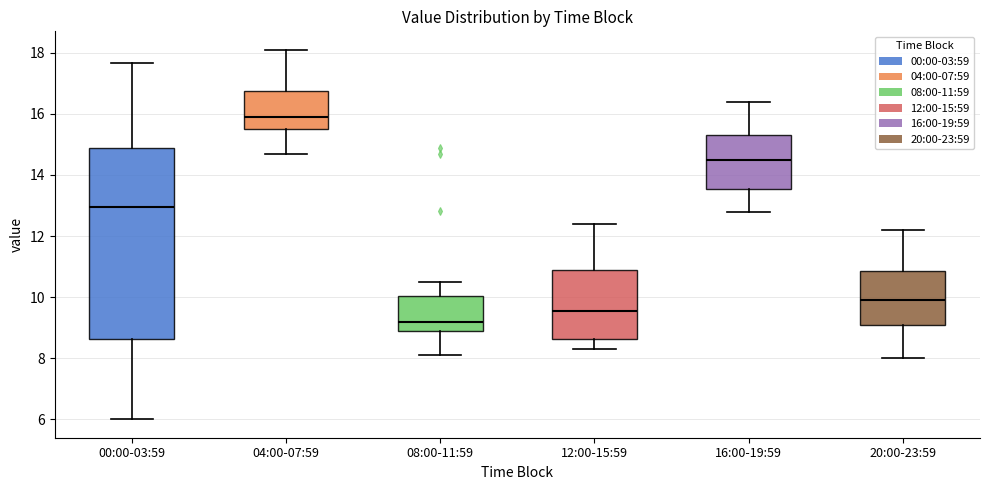

Which box's median line is the lowest?

08:00-11:59